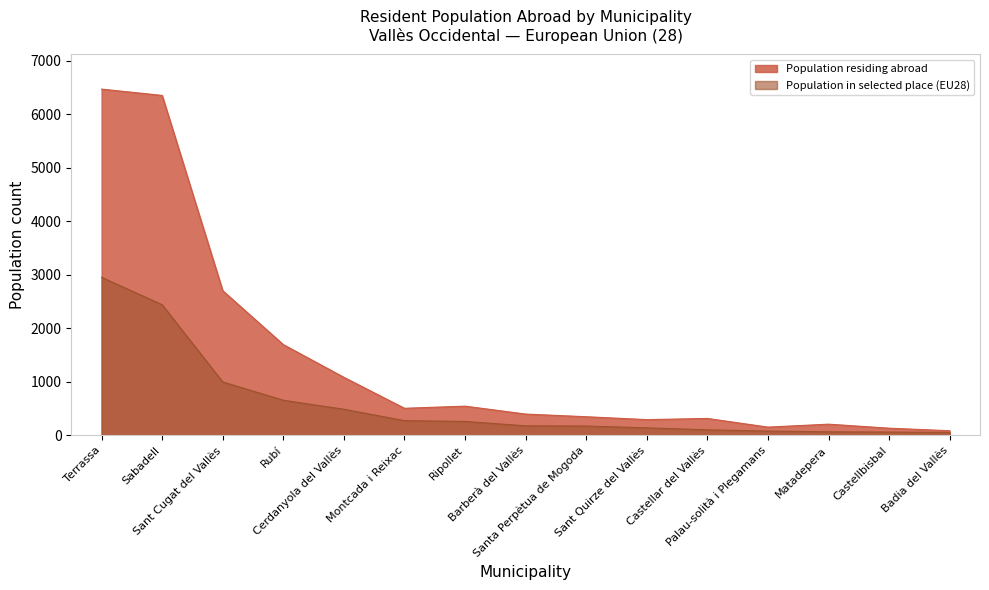

The value of Population in selected place at Rubí is 656. True or false?

True